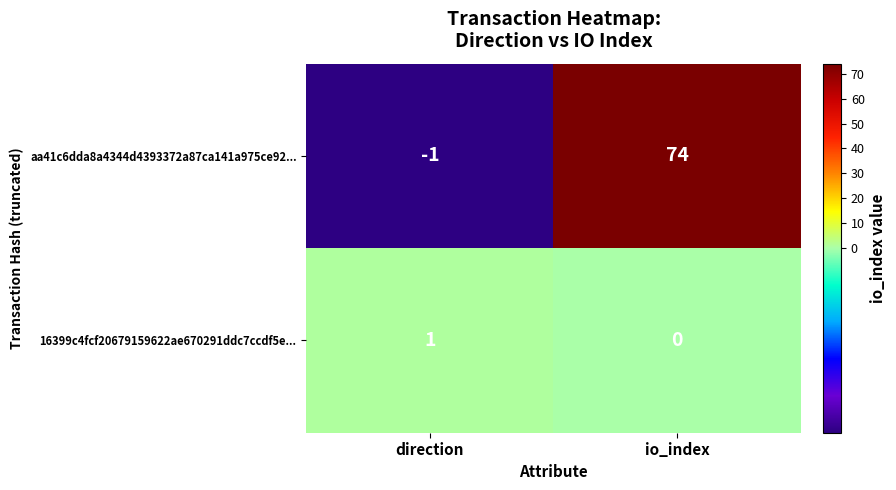

Rank the series at io_index from highest to lowest value.

aa41c6dda8a4344d4393372a87ca141a975ce92..., 16399c4fcf20679159622ae670291ddc7ccdf5e...